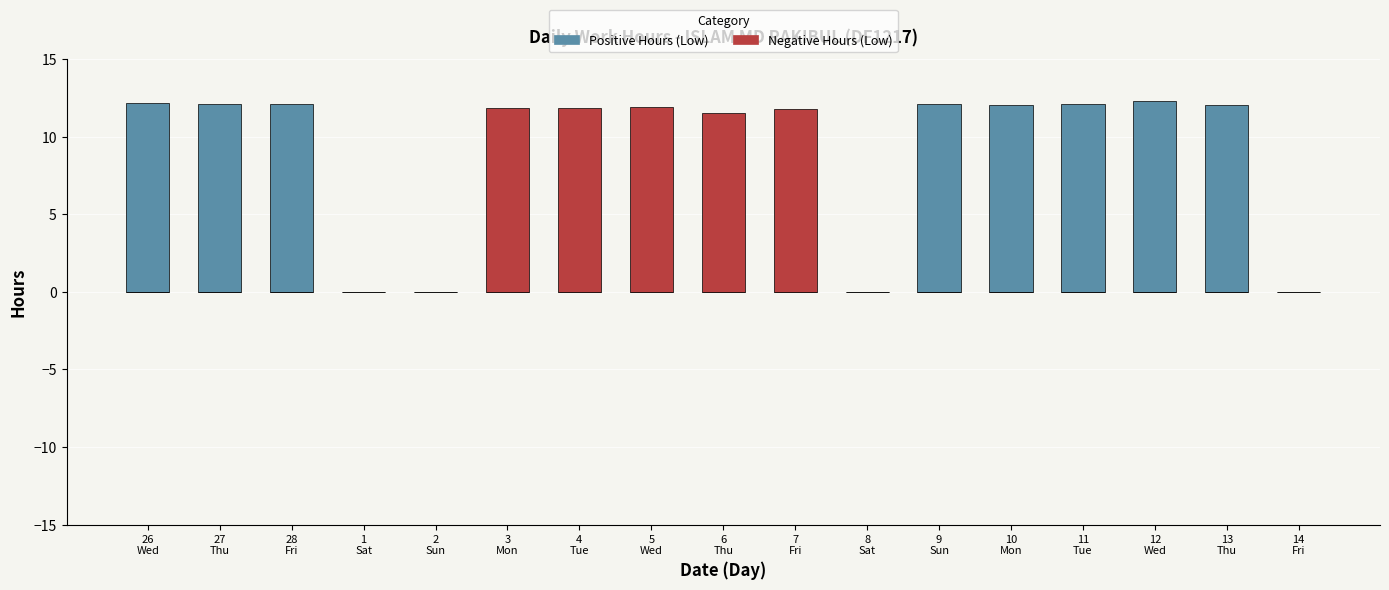

Which series has the widest spread of values?

Positive Hours (Low)